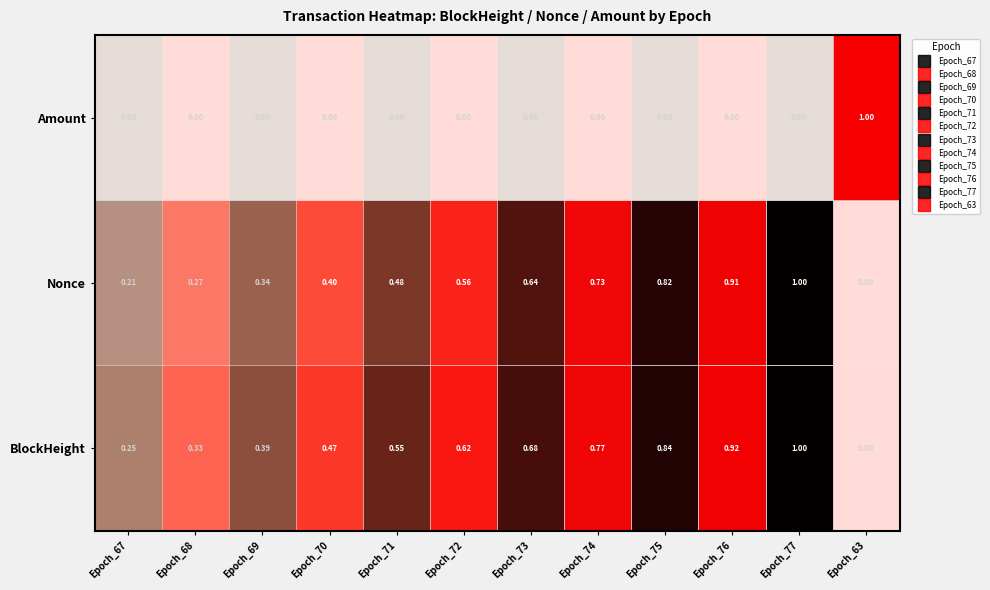

Which series changed the most between Epoch_73 and Epoch_76?

Nonce